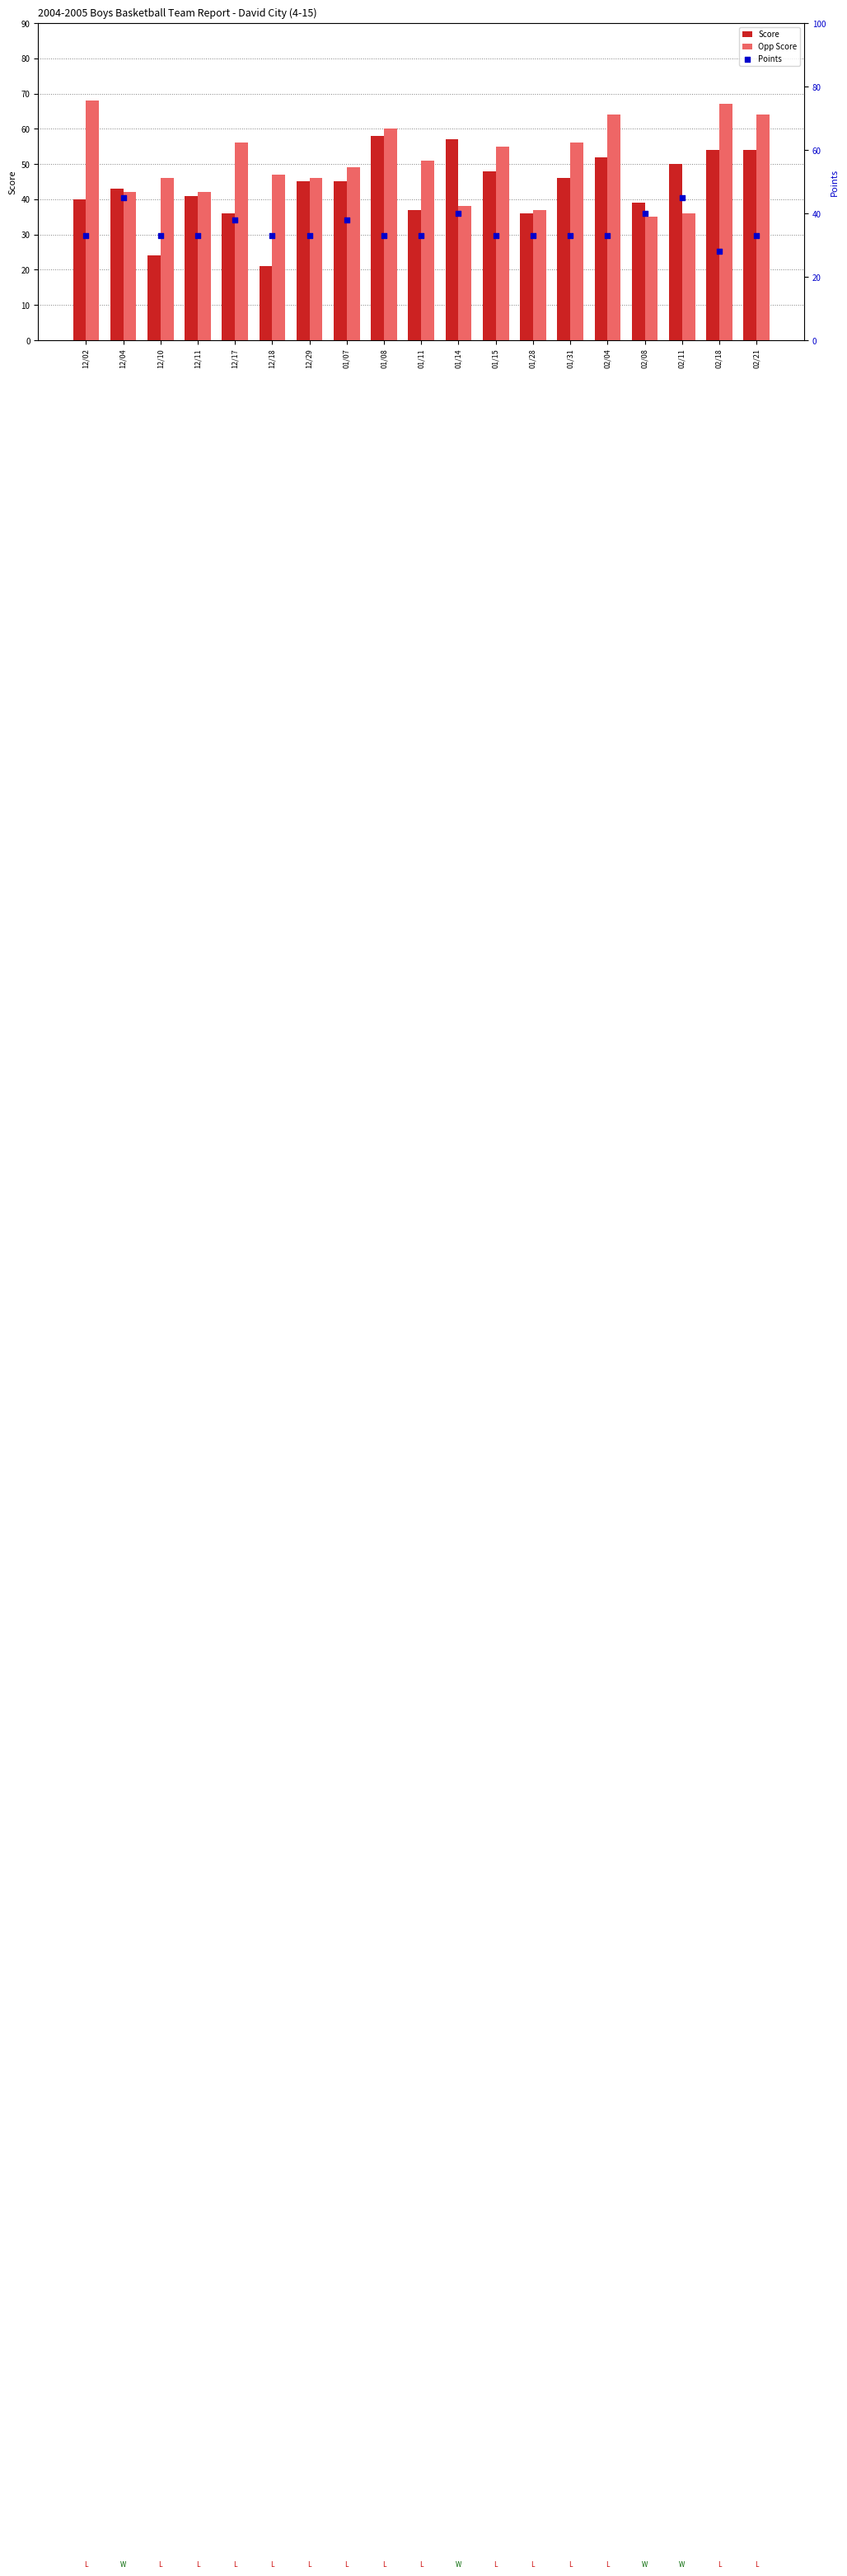

At how many categories does at least one series exceed 29?

19